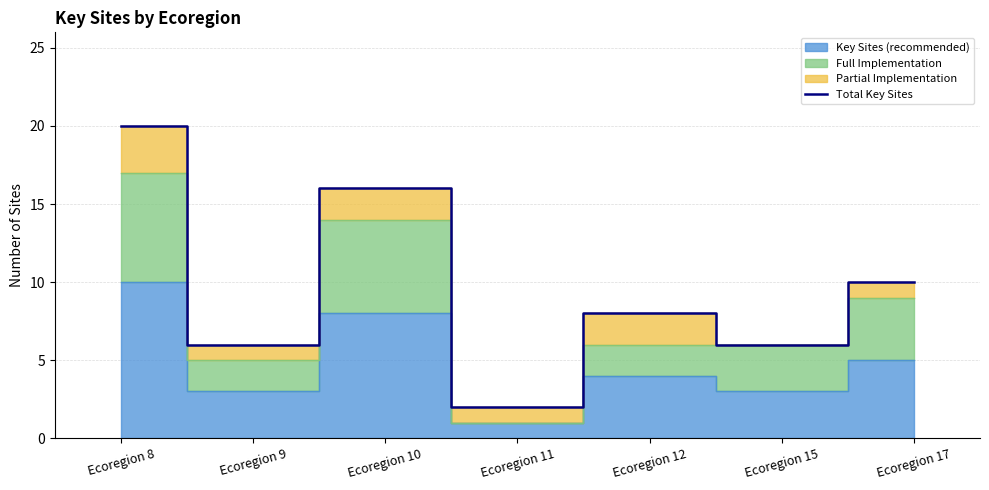

How many interior local valleys (lower than both neighbors) does the data have?

3